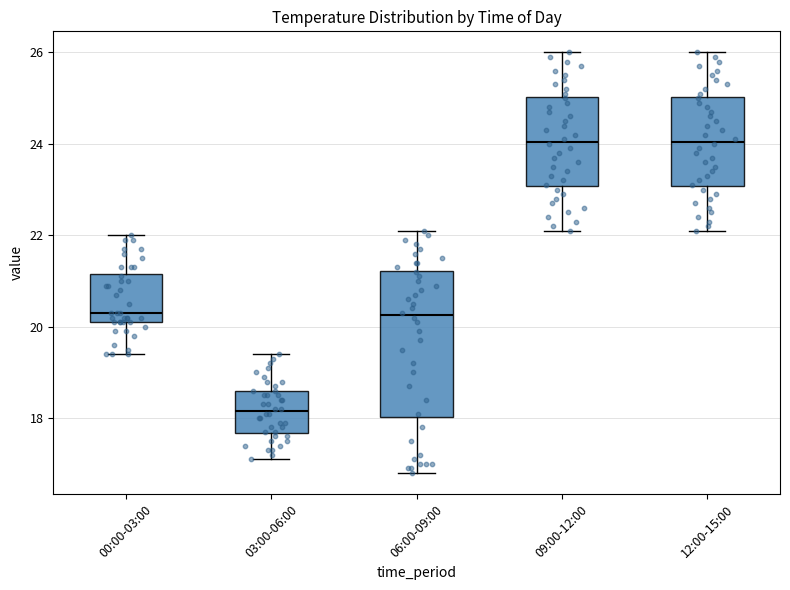

Which box is the tallest, from its lower edge to its upper edge?

06:00-09:00